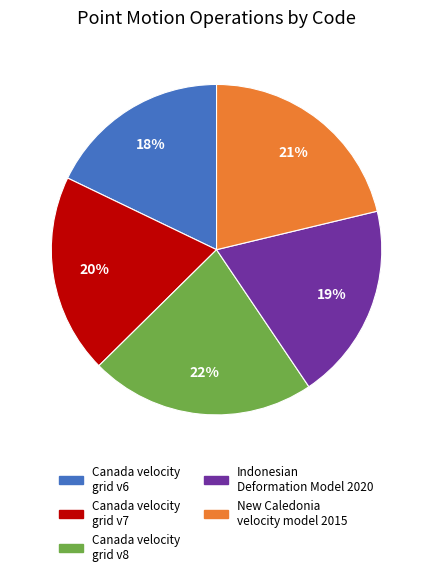

Count the number of slices in the pie.

5